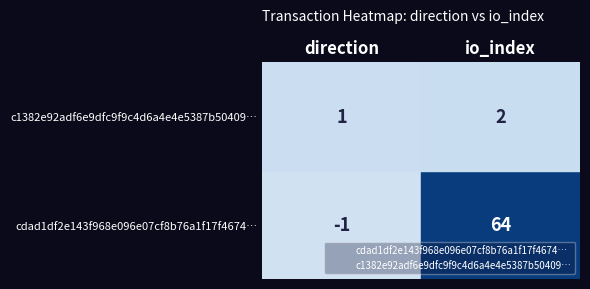

What are all the series names shown in the legend?

cdad1df2e143f968e096e07cf8b76a1f17f4674…, c1382e92adf6e9dfc9f9c4d6a4e4e5387b50409…